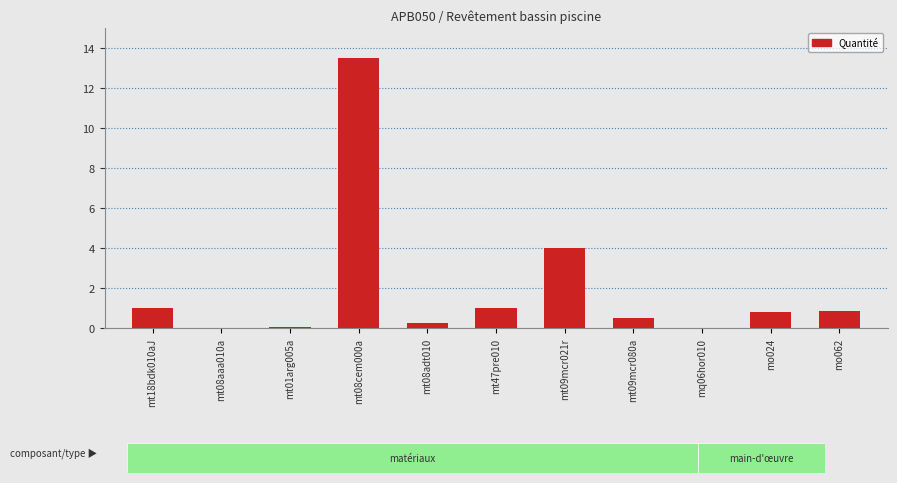

At which category does the chart reach its peak across all series?

mt08cem000a